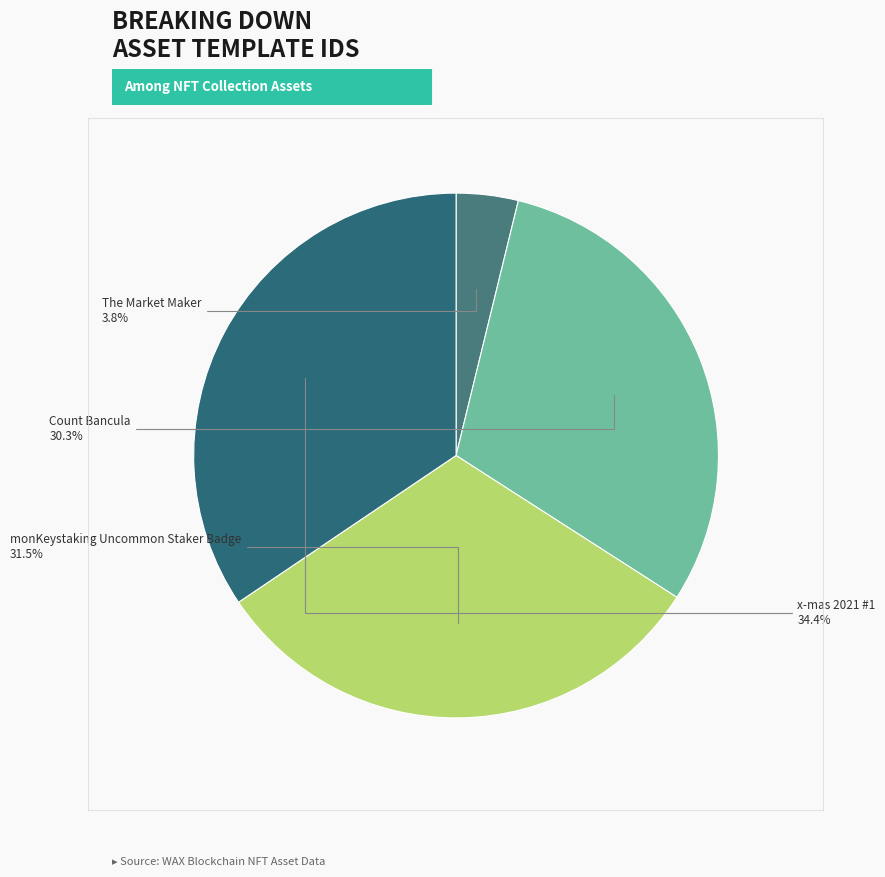

Is it true that The Market Maker is 4% of the pie?

True